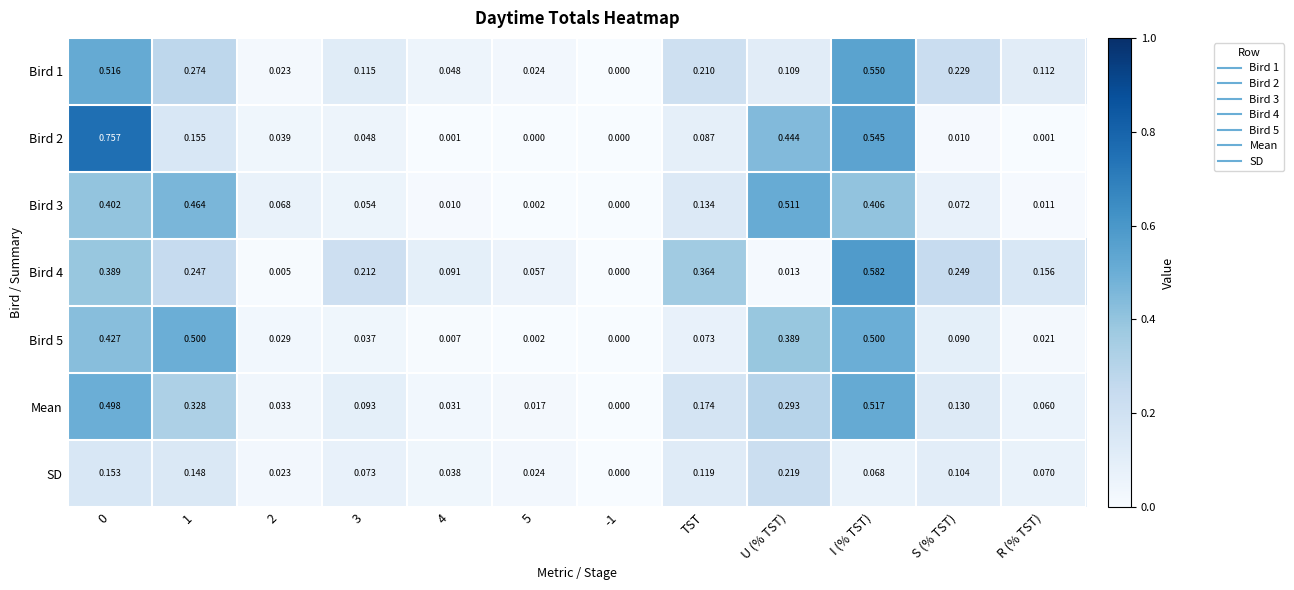

Rank the series at TST from highest to lowest value.

Bird 4, Bird 1, Mean, Bird 3, SD, Bird 2, Bird 5